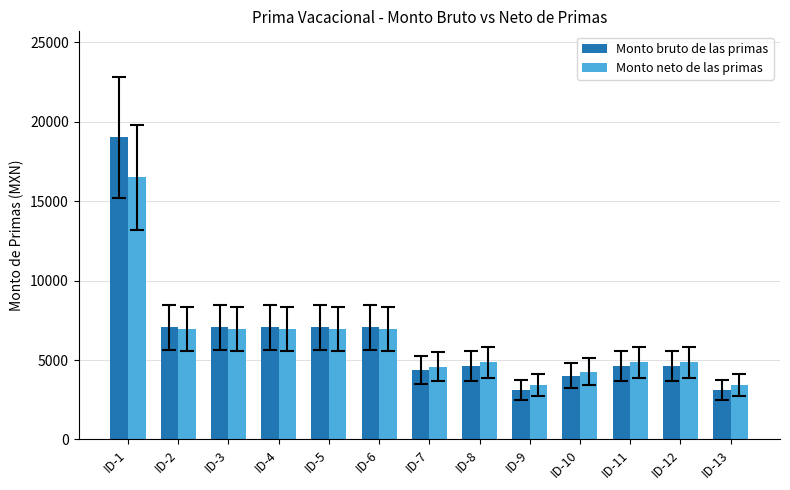

What is the total value across all series at ID-8?

9482.7